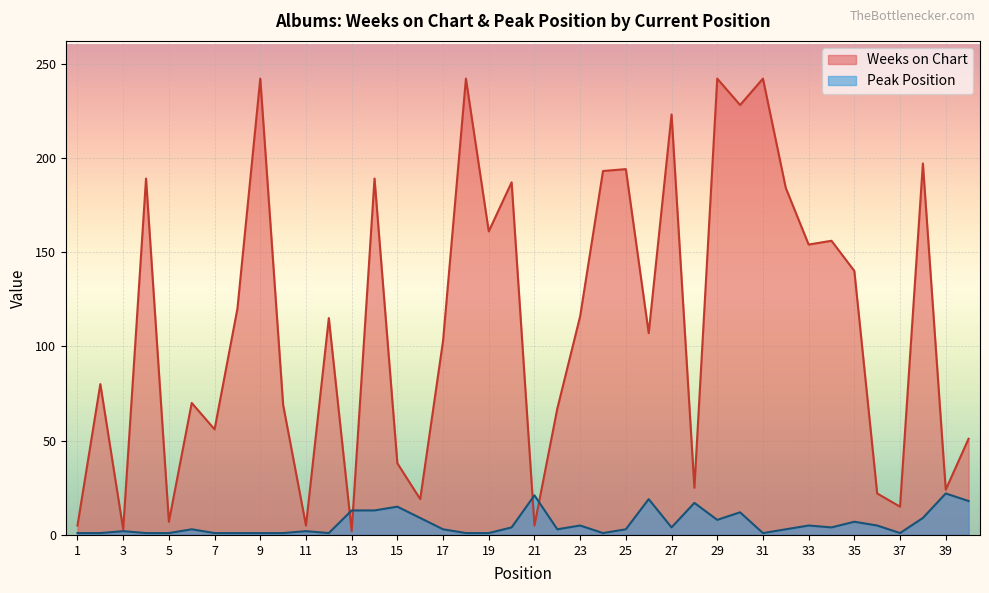

Count the number of data series in this chart.

2